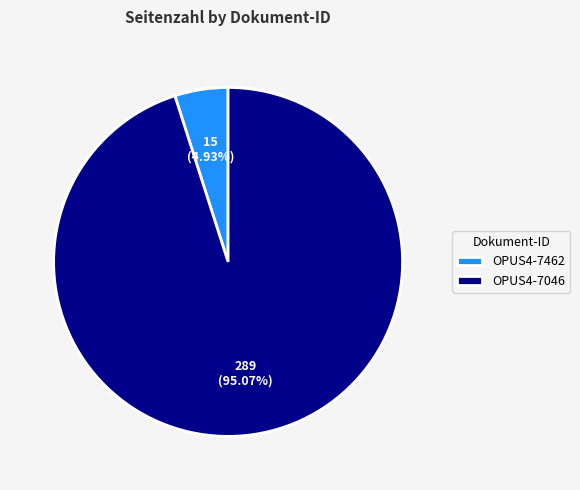

To the nearest percent, what is the difference between the largest and smallest slice percentages?

90%